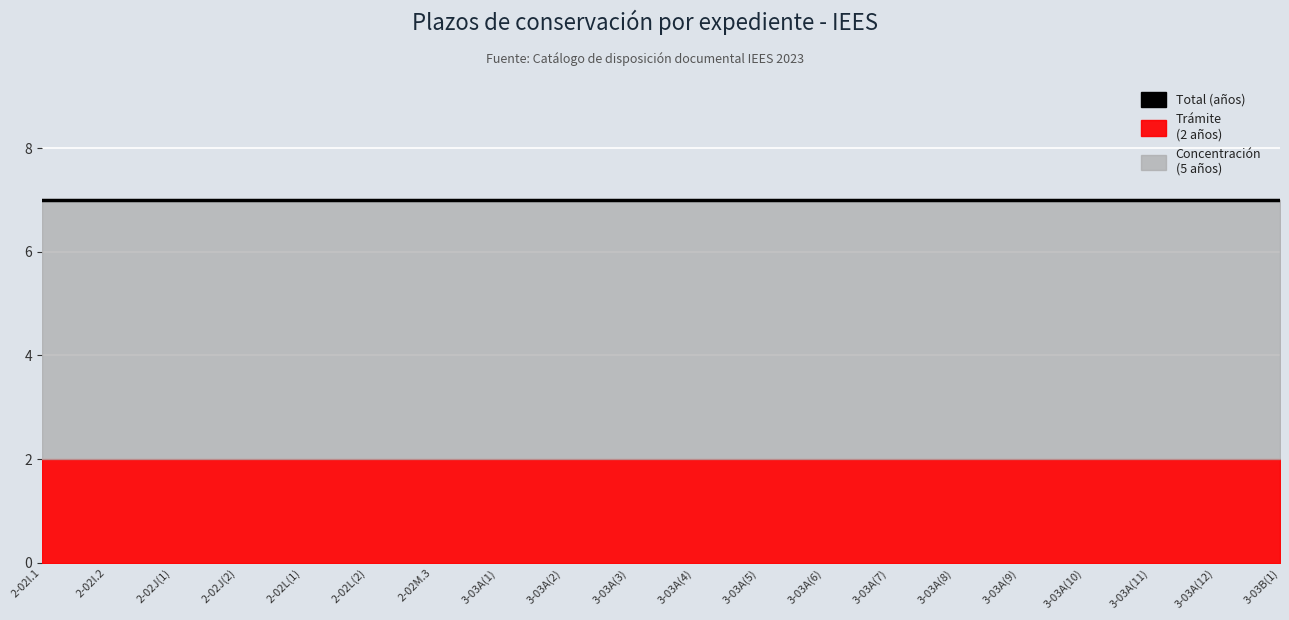

True or false: Trámite and Total intersect in this chart.

False